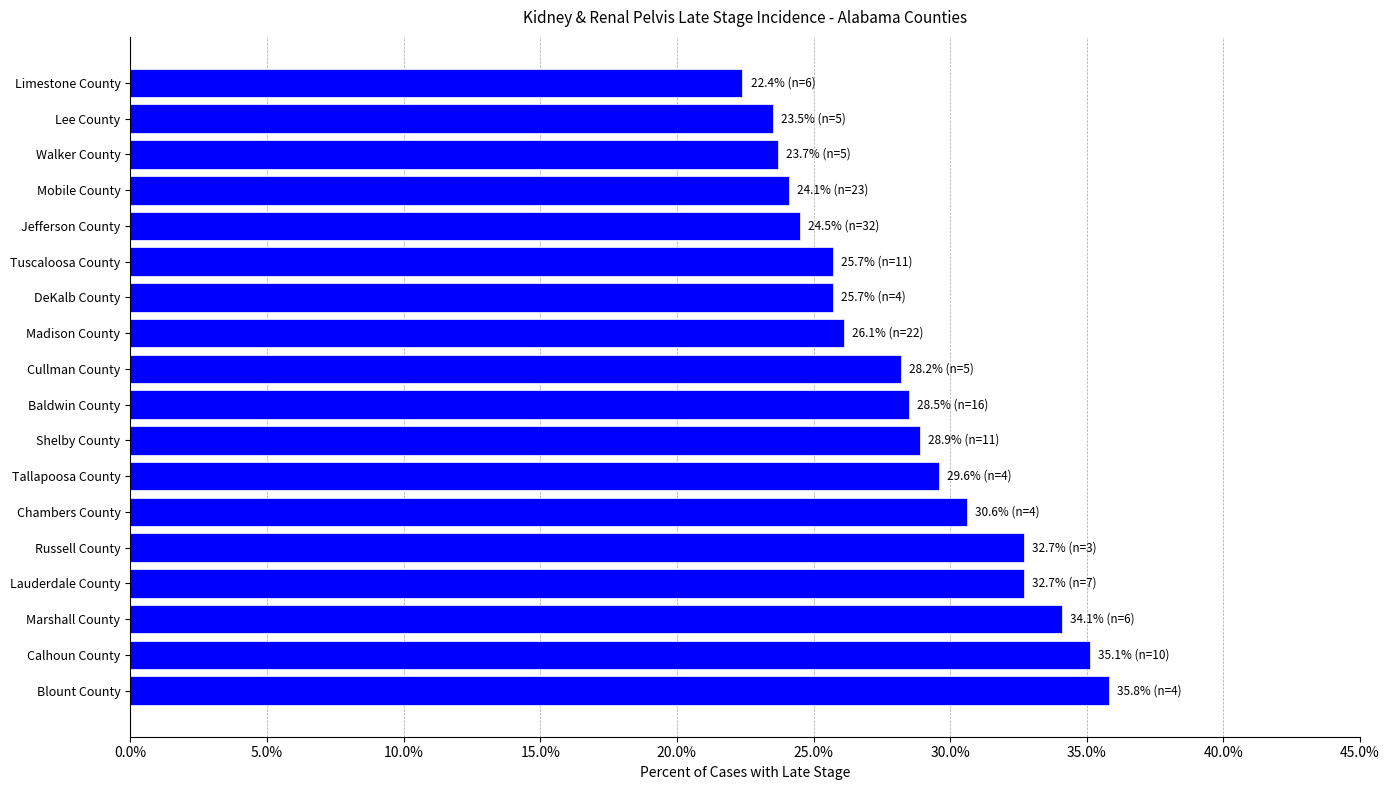

What is the difference between the maximum and minimum values?

13.4